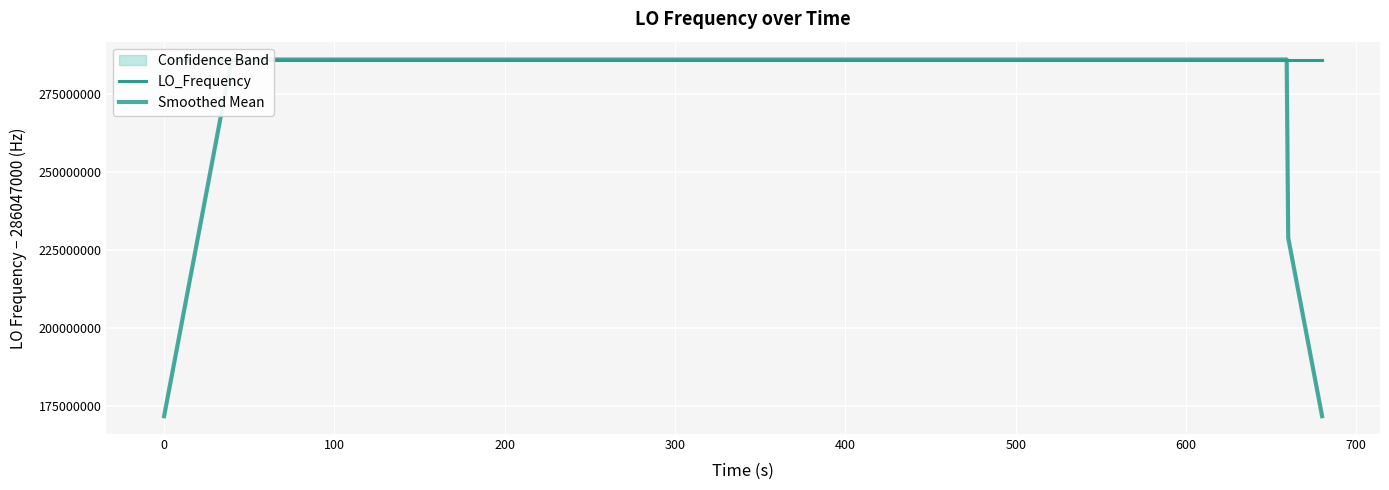

How many lines are shown in the chart?

2